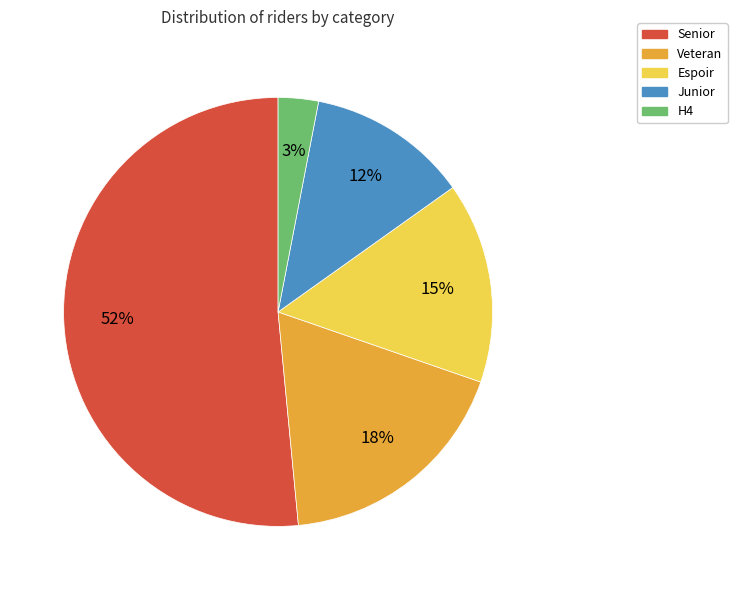

What is the largest slice in the pie chart?

Senior